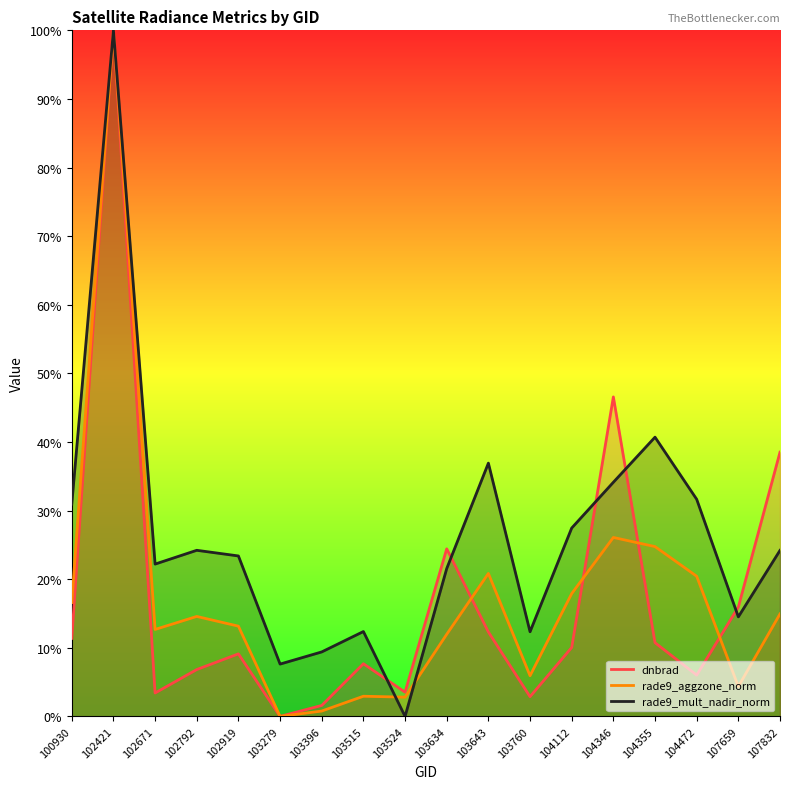

At how many categories does at least one series exceed 67?

1